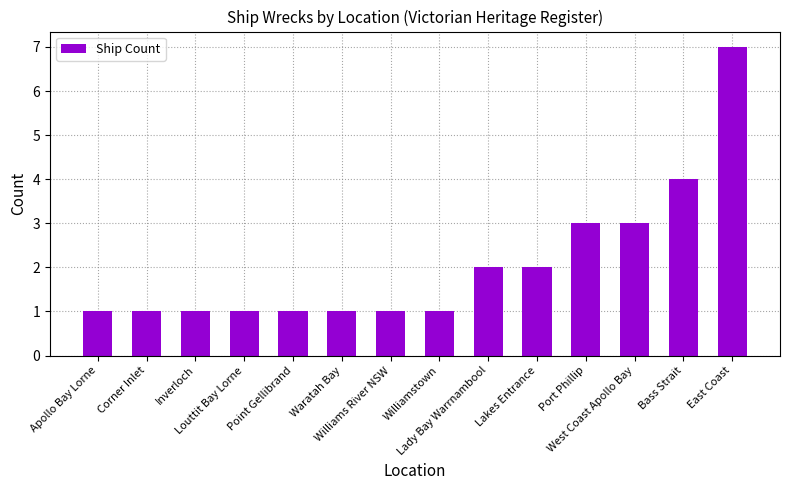

What is the maximum value shown in the chart?

7